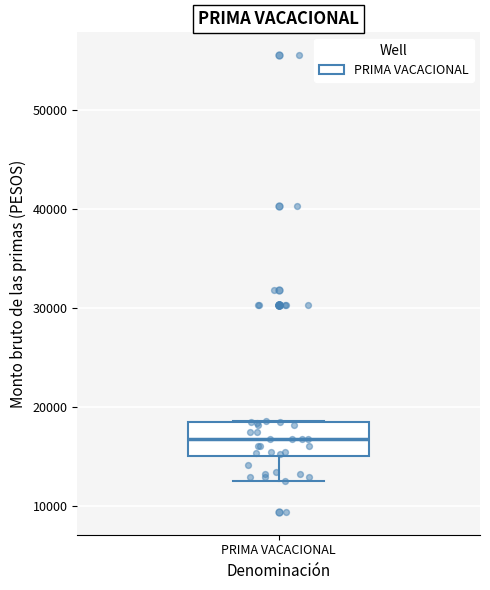

Where does the lower whisker of the box for PRIMA VACACIONAL end on the y-axis? The values are not printed on the chart, so give them approximately, as read against the axis.

13000